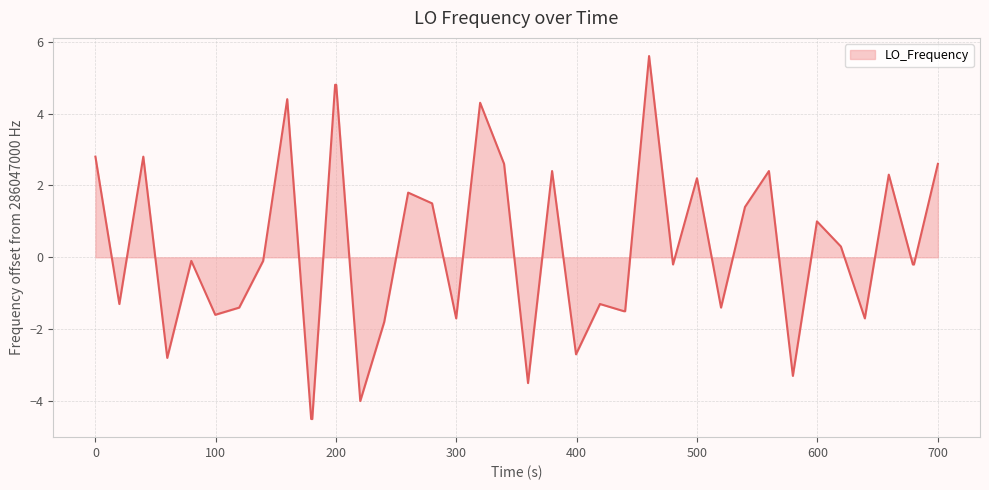

How many lines are shown in the chart?

1